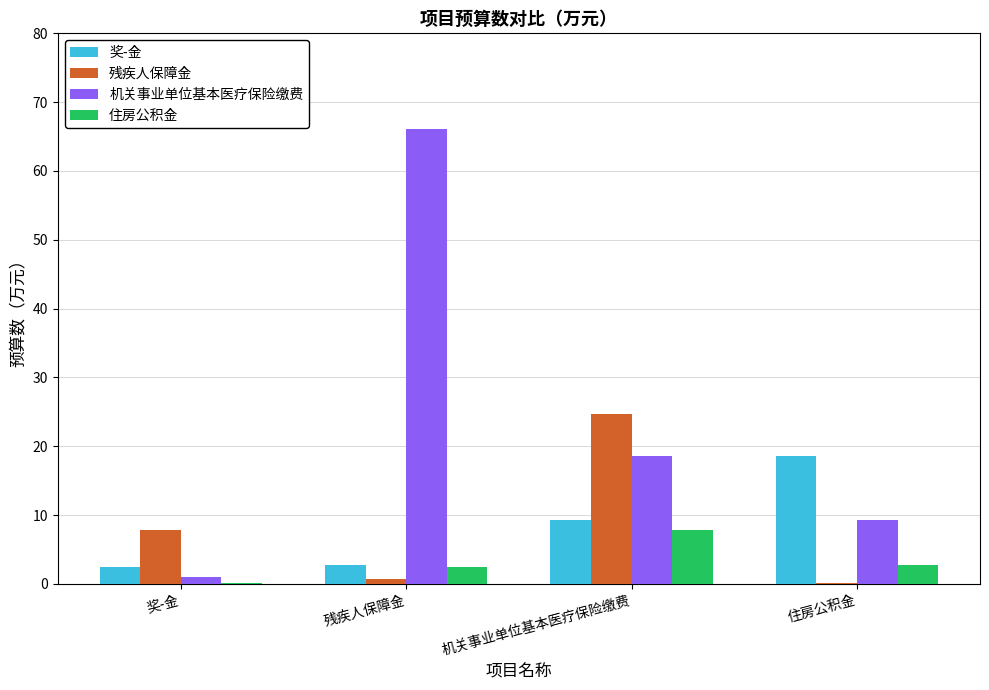

Is the value of 住房公积金 at 机关事业单位基本医疗保险缴费 greater than the value of 机关事业单位基本医疗保险缴费 at 机关事业单位基本医疗保险缴费?

No